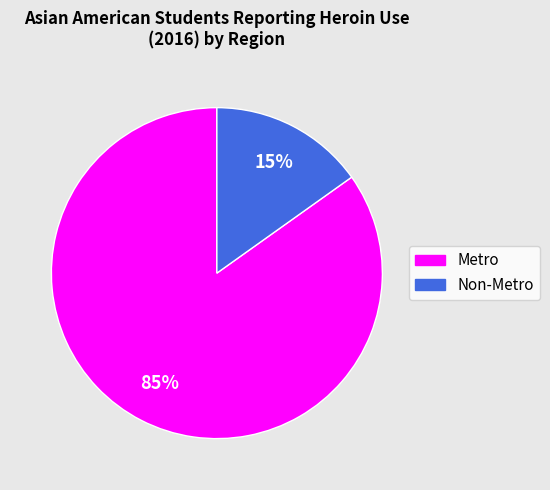

Which has a higher value, Non-Metro or Metro?

Metro